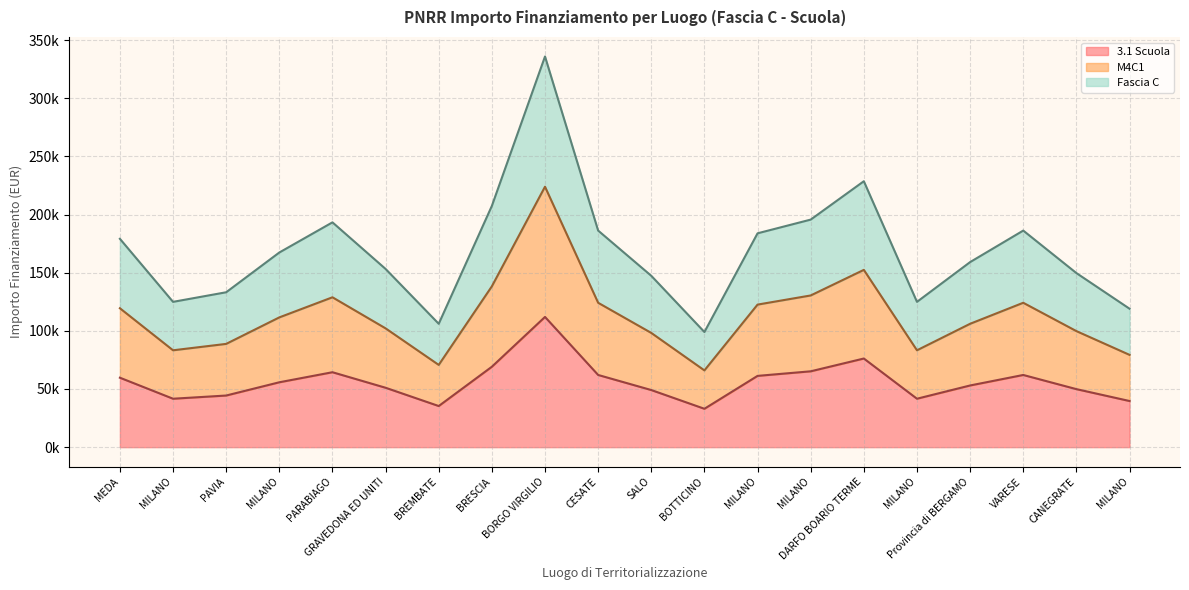

Is it true that M4C1 equals 119412.4 at MEDA?

True